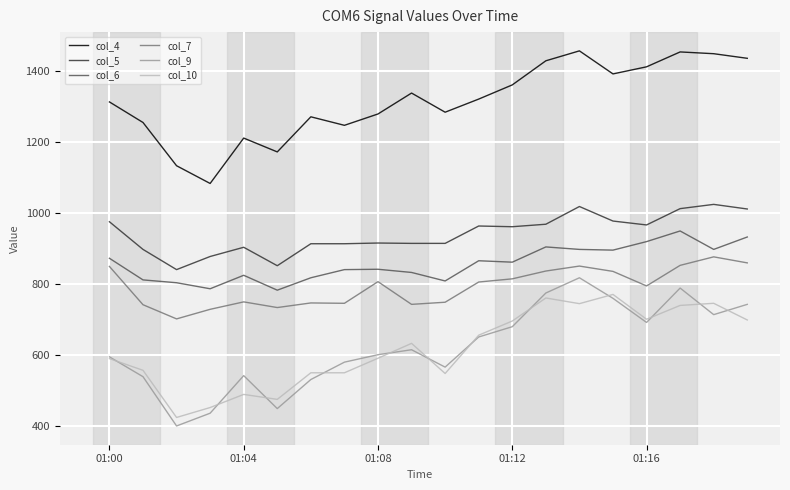

True or false: col_10 and col_7 intersect in this chart.

False